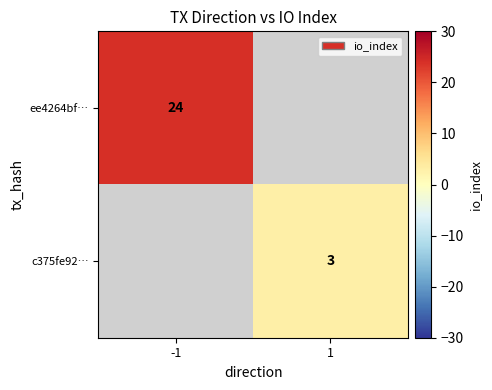

At how many categories does at least one series exceed 11?

1